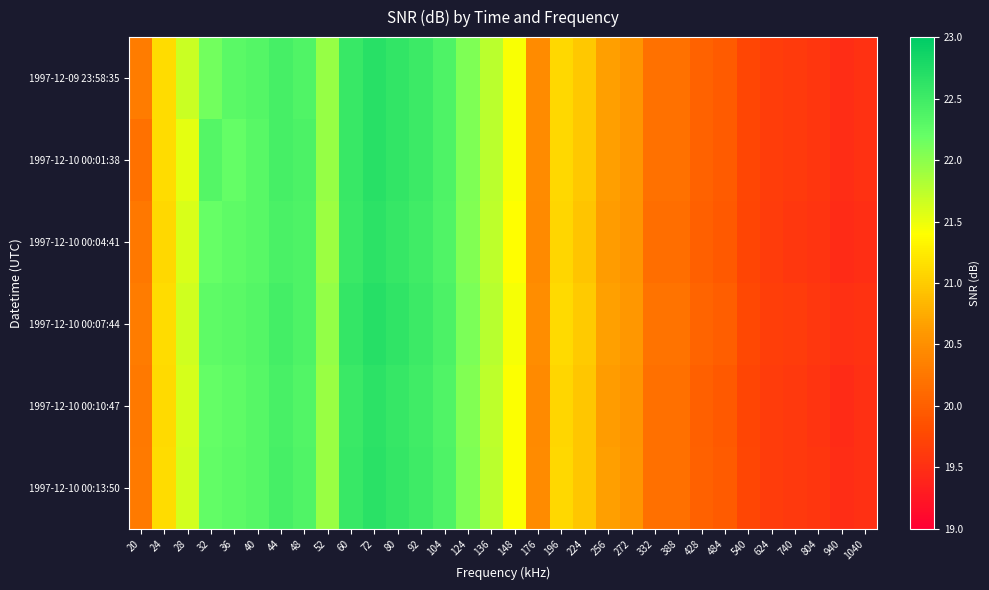

Rank the series at 256 from highest to lowest value.

1997-12-10 00:07:44, 1997-12-09 23:58:35, 1997-12-10 00:01:38, 1997-12-10 00:13:50, 1997-12-10 00:10:47, 1997-12-10 00:04:41